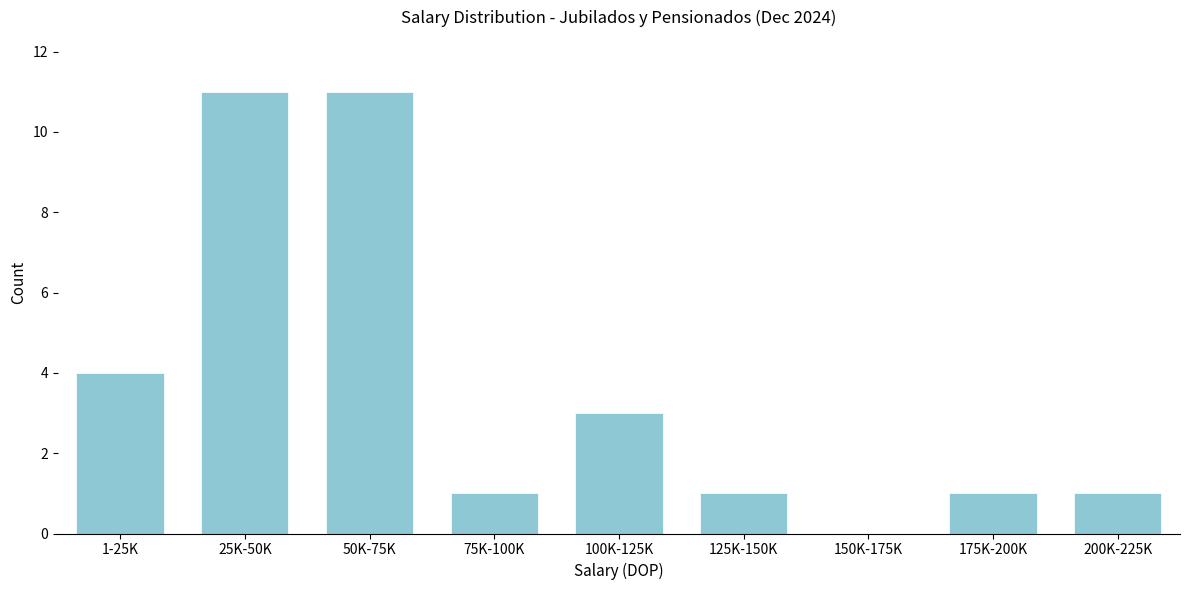

Reading left to right, list all the values displayed in this chart.

1-25K=4	25K-50K=11	50K-75K=11	75K-100K=1	100K-125K=3	125K-150K=1	150K-175K=0	175K-200K=1	200K-225K=1